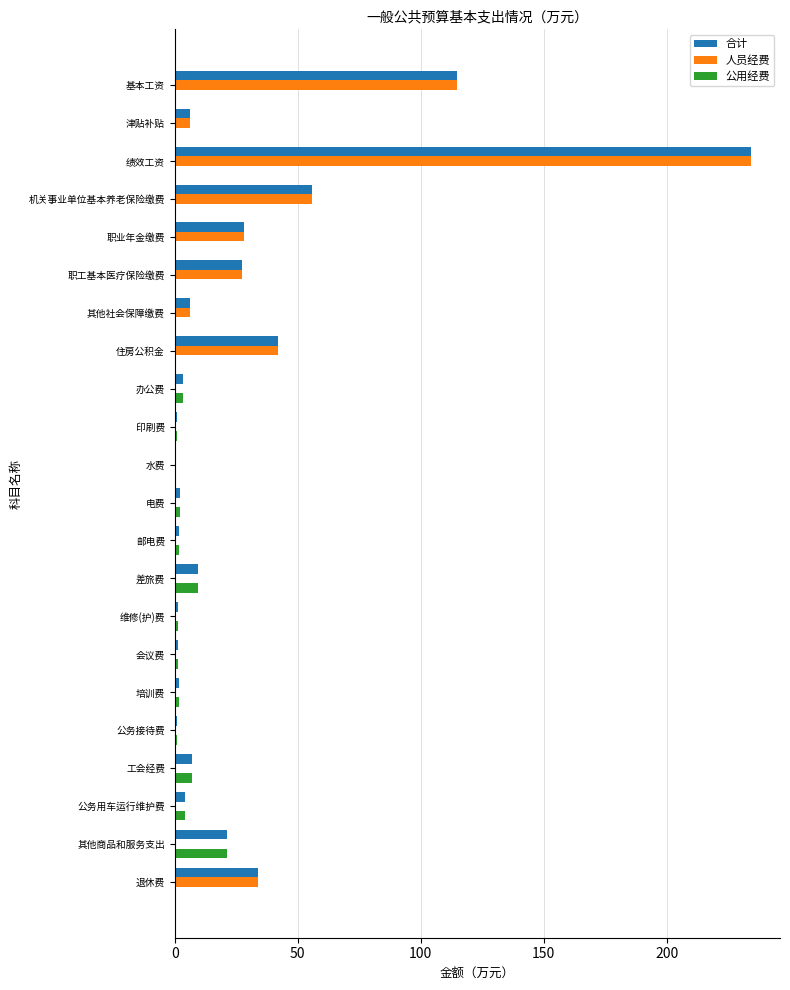

The value of 人员经费 at 公务用车运行维护费 is 0.0. True or false?

True